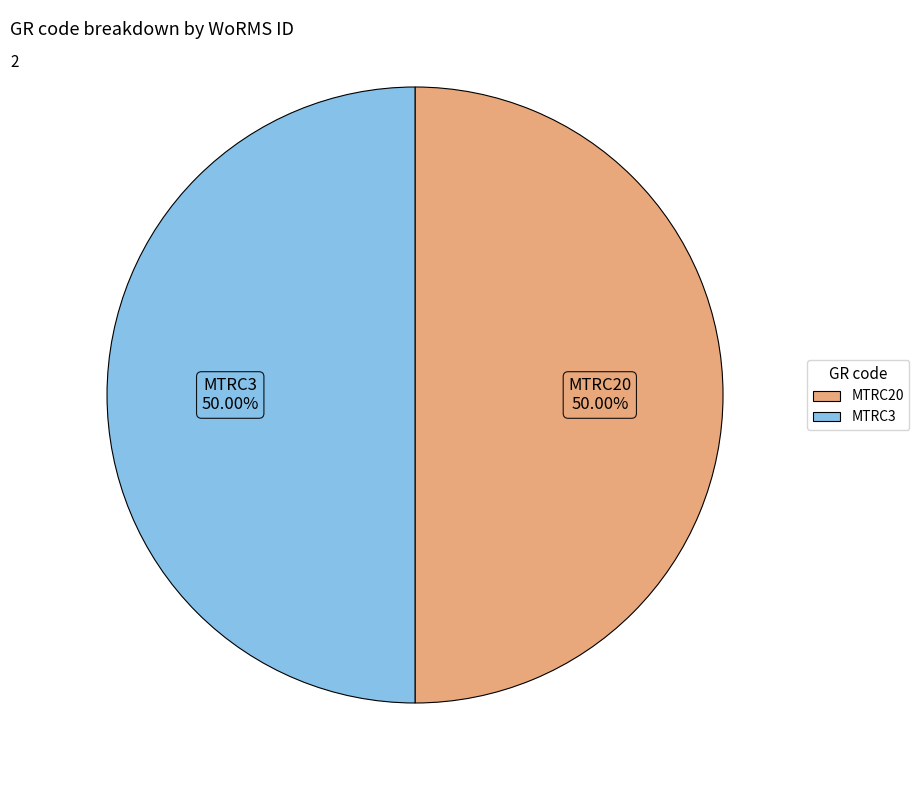

What percentage do MTRC3 and MTRC20 together represent?

100.0%